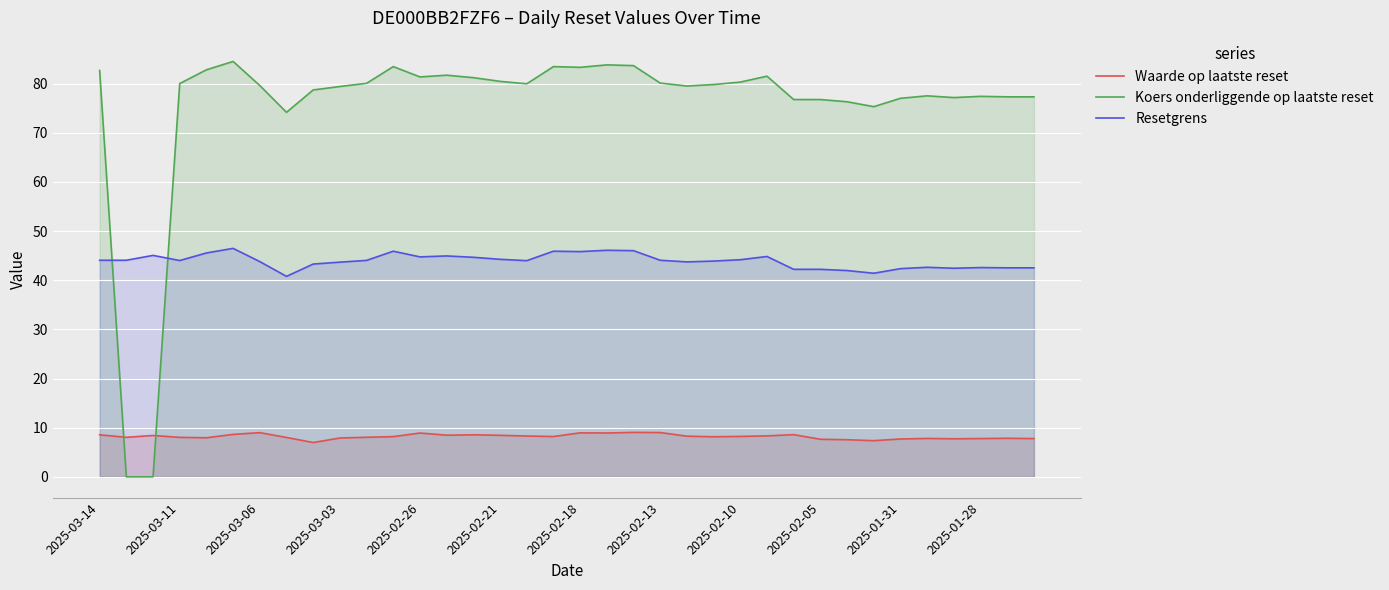

The value of Resetgrens at 2025-03-03 is 43.7. True or false?

True